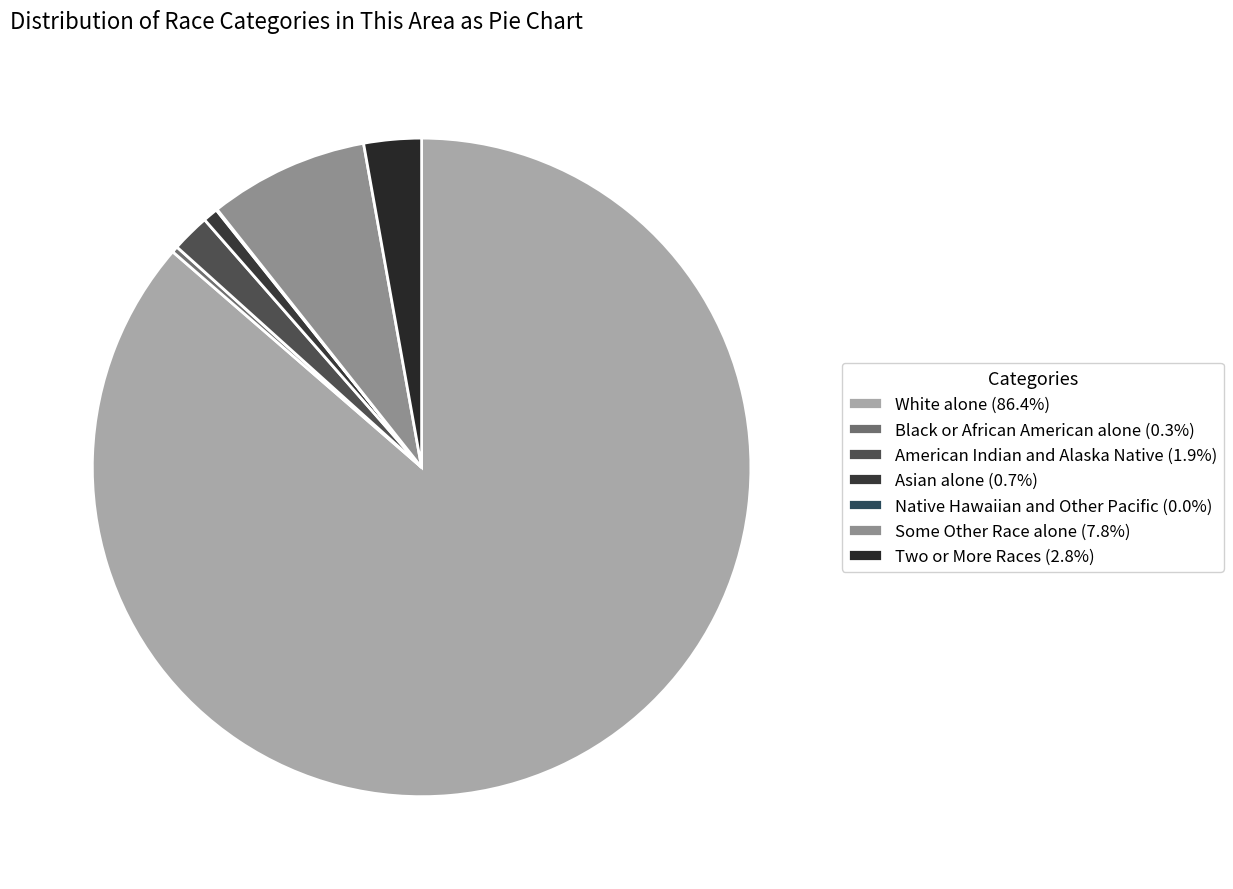

Combined, do Black or African American alone and Native Hawaiian and Other Pacific account for over 50%?

No